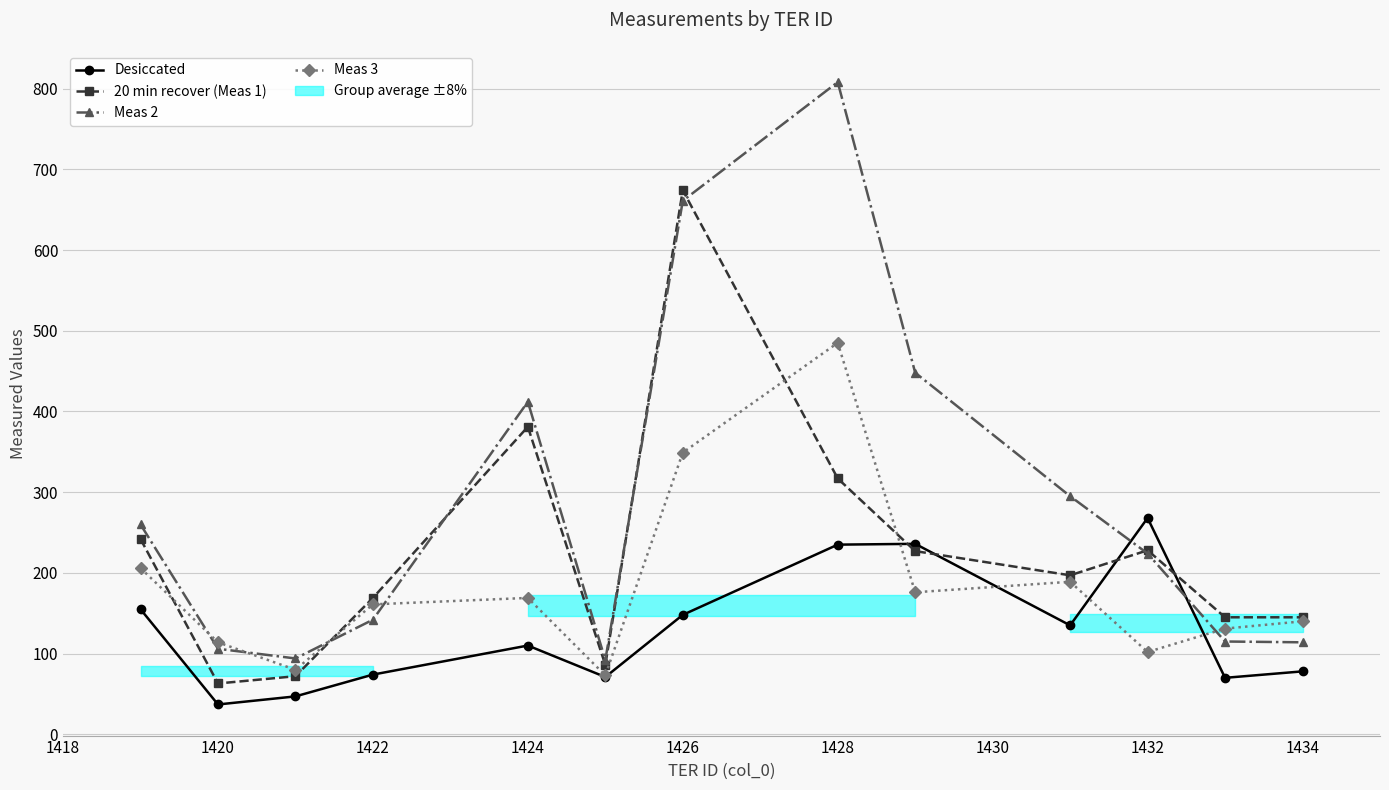

Is it true that Meas 3 equals 485 at 1428?

True